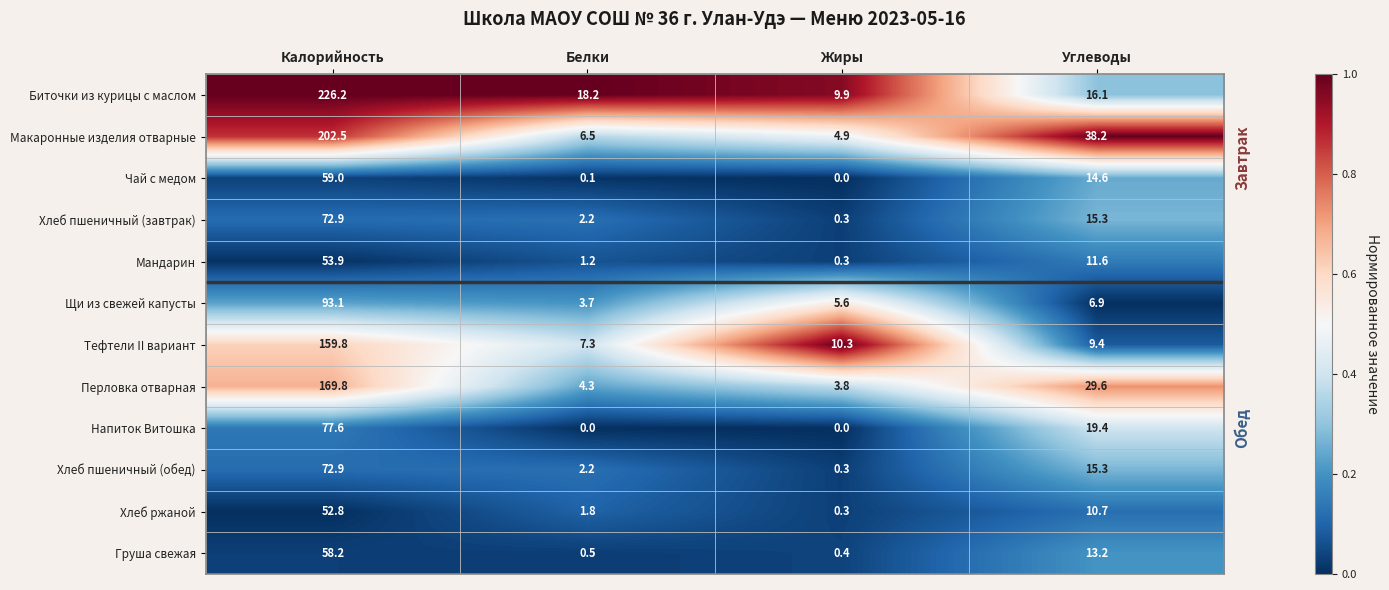

Which series changed the most between Калорийность and Белки?

Биточки из курицы с маслом